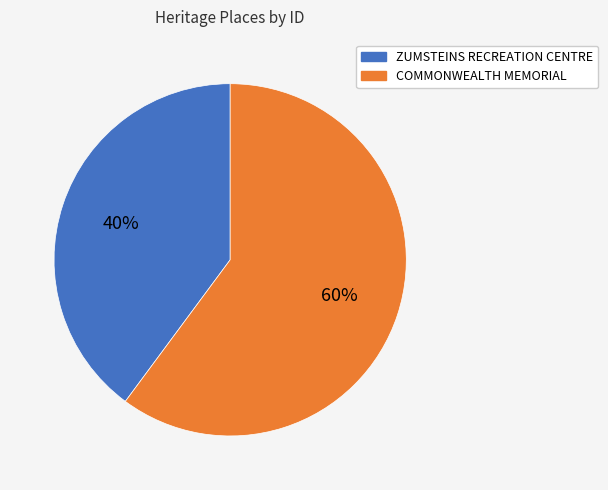

To the nearest percent, what portion does ZUMSTEINS RECREATION CENTRE represent?

40%